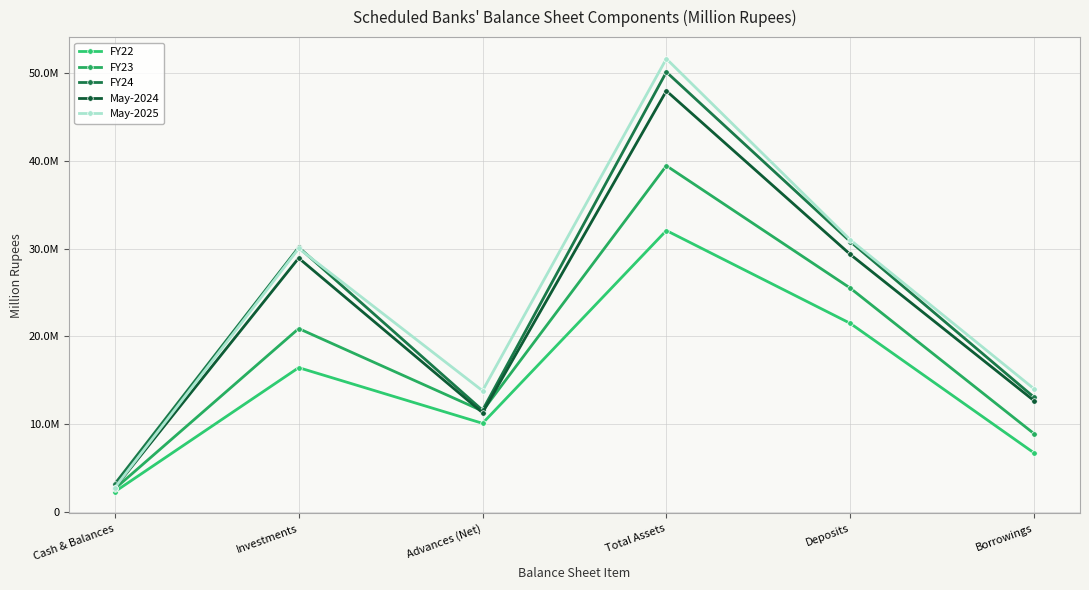

Is this an area chart (filled region under the line)?

No